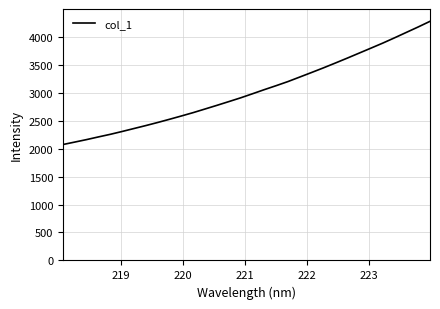

What is the maximum value shown in the chart?

4273.9